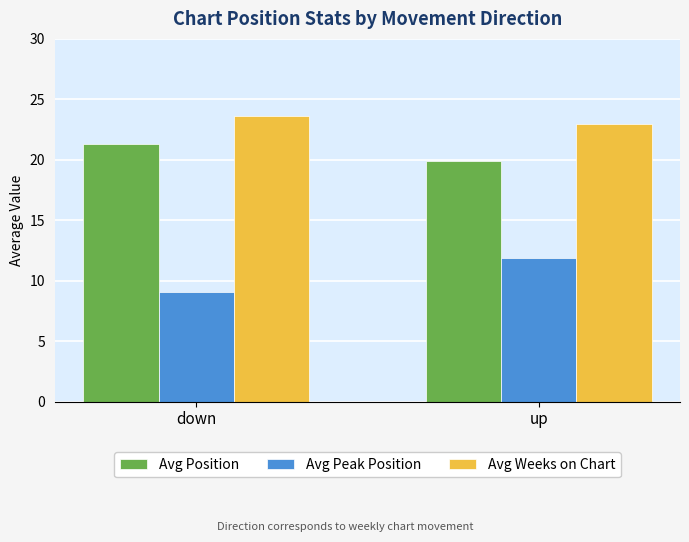

What is the label of the 2nd bar from the left?

up